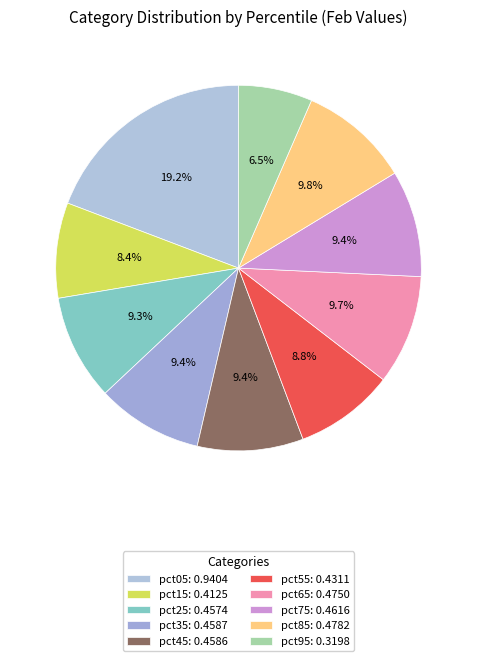

How many segments does this pie chart have?

10